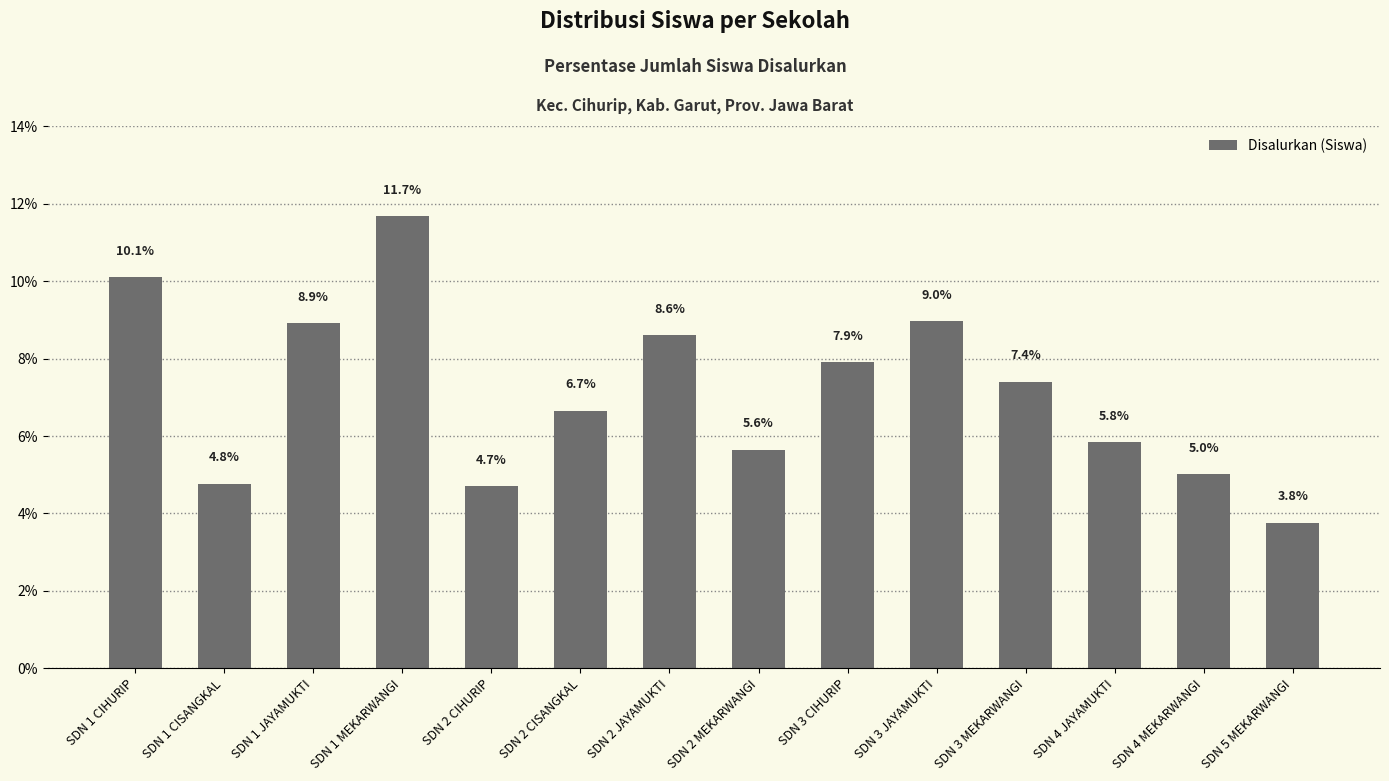

At which label is the value closest to 7?

SDN 2 CISANGKAL